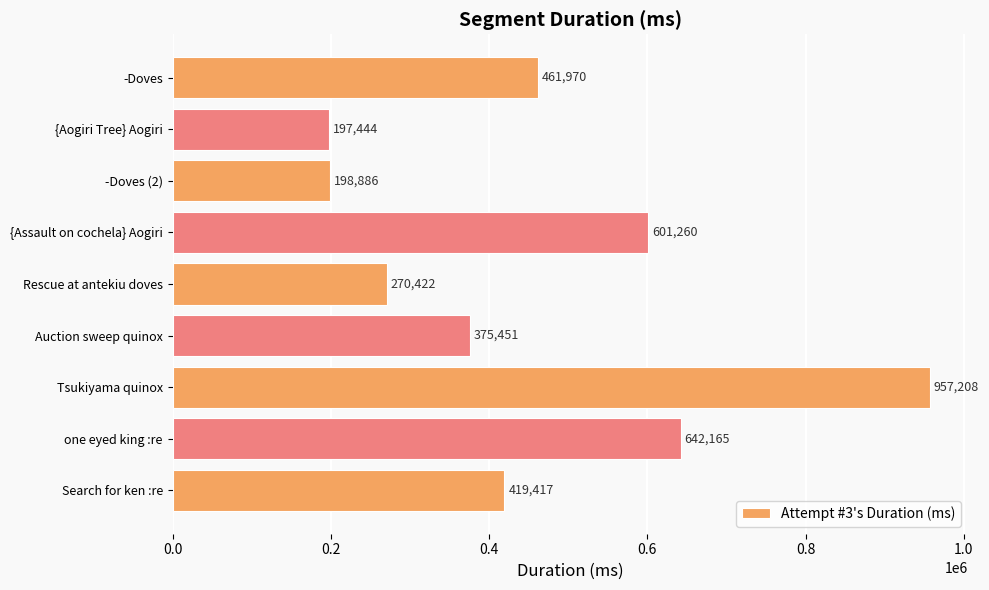

Reading top to bottom, what are all the values shown in this chart?

461970	197444	198886	601260	270422	375451	957208	642165	419417